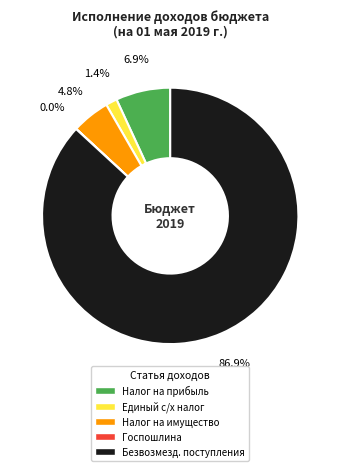

Does any single category account for the majority?

Yes